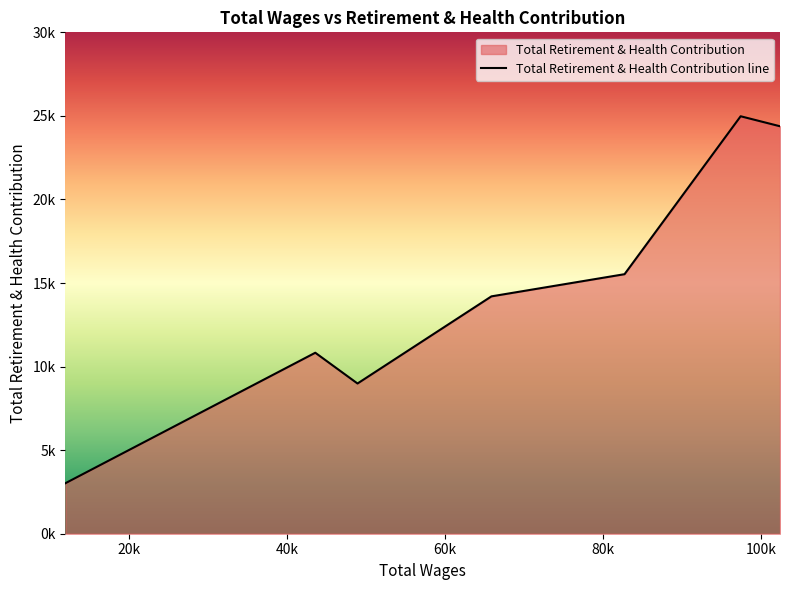

Rank the categories by value from lowest to highest.

11923.0, 48915.0, 43568.0, 65874.0, 82731.0, 102418.0, 97434.0